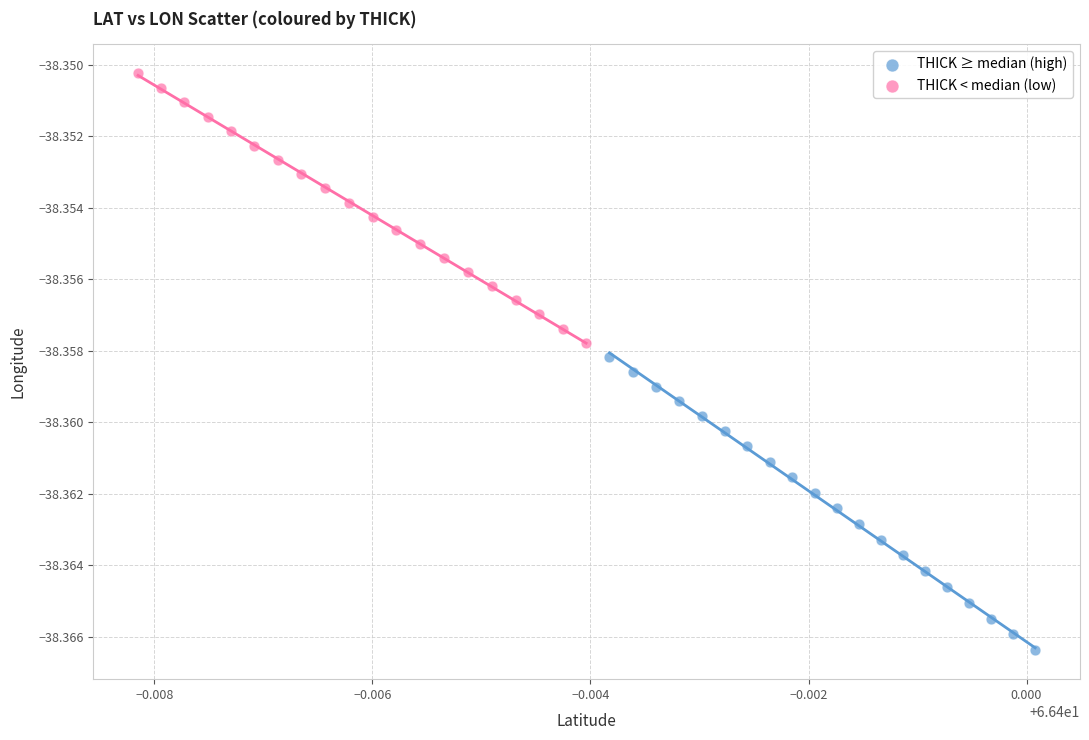

What are all the series names shown in the legend?

THICK ≥ median (high), THICK < median (low)